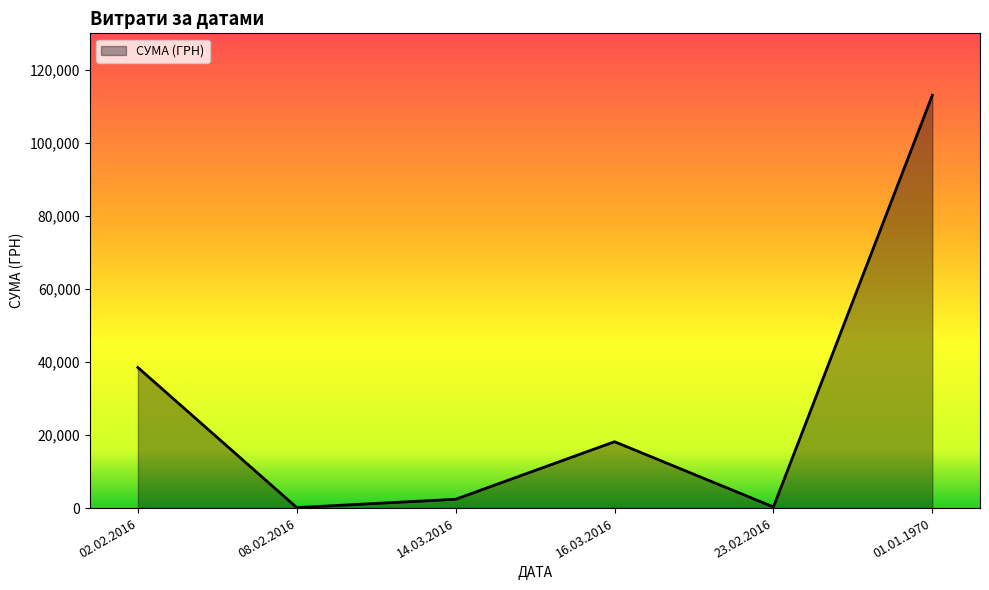

What is the difference between the maximum and second lowest values?

112758.3